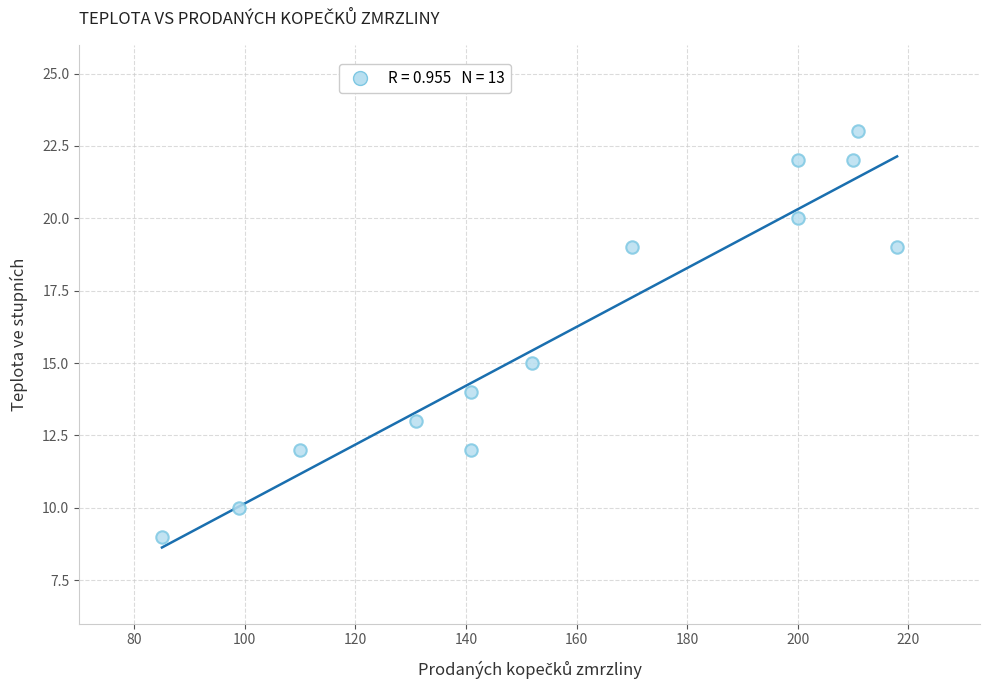

What is the range of Y values (max minus min)?

14